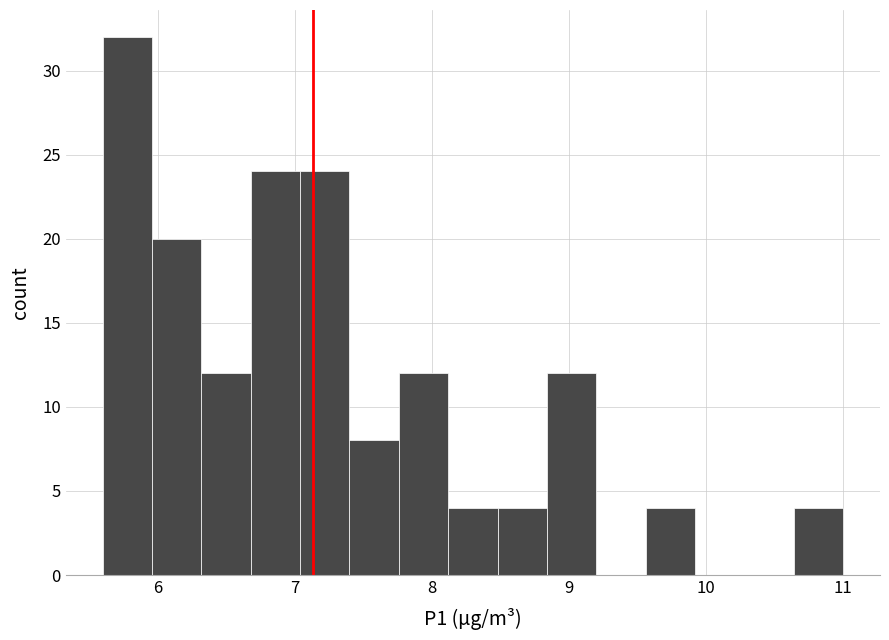

Read against the x-axis, roughly where is the centre of the tallest bar?

5.8